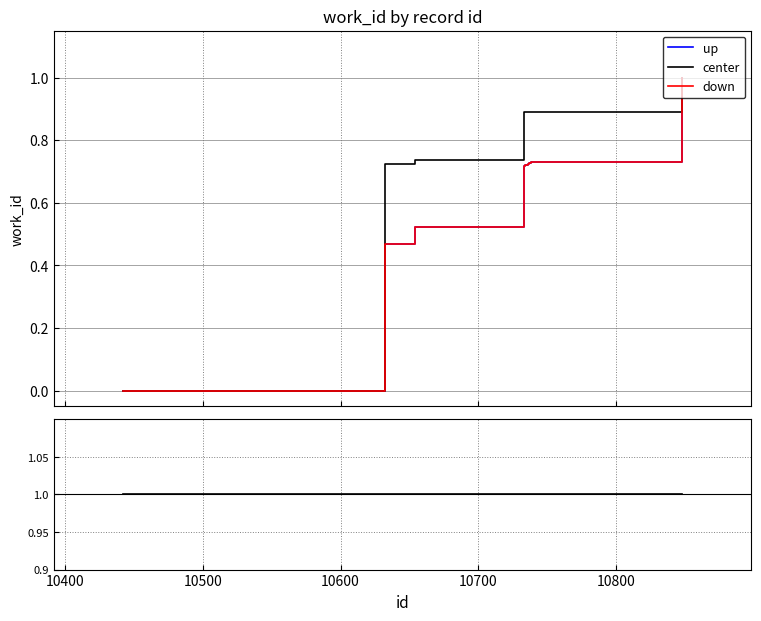

Which category has the lowest value in the up series?

10500